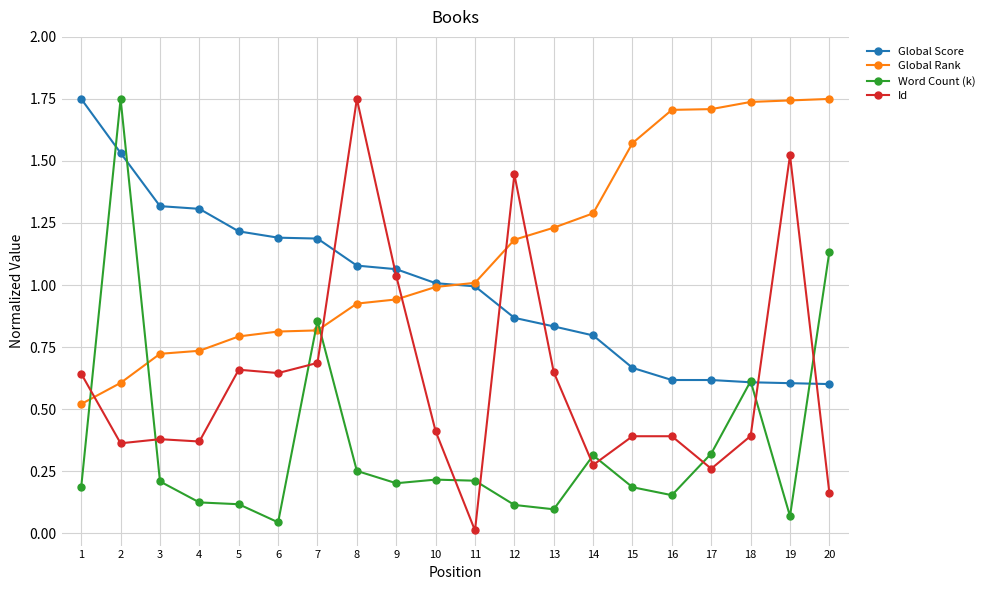

What is the total value across all series at 7?

3.5